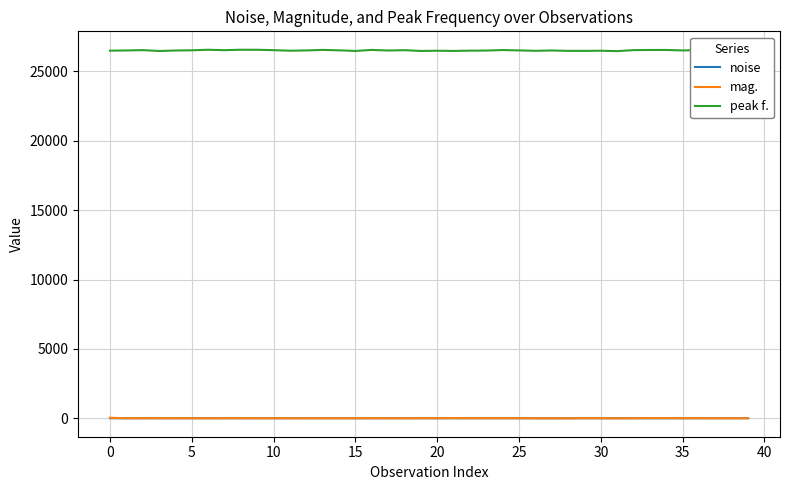

Which series has the largest range (max minus min)?

peak f.